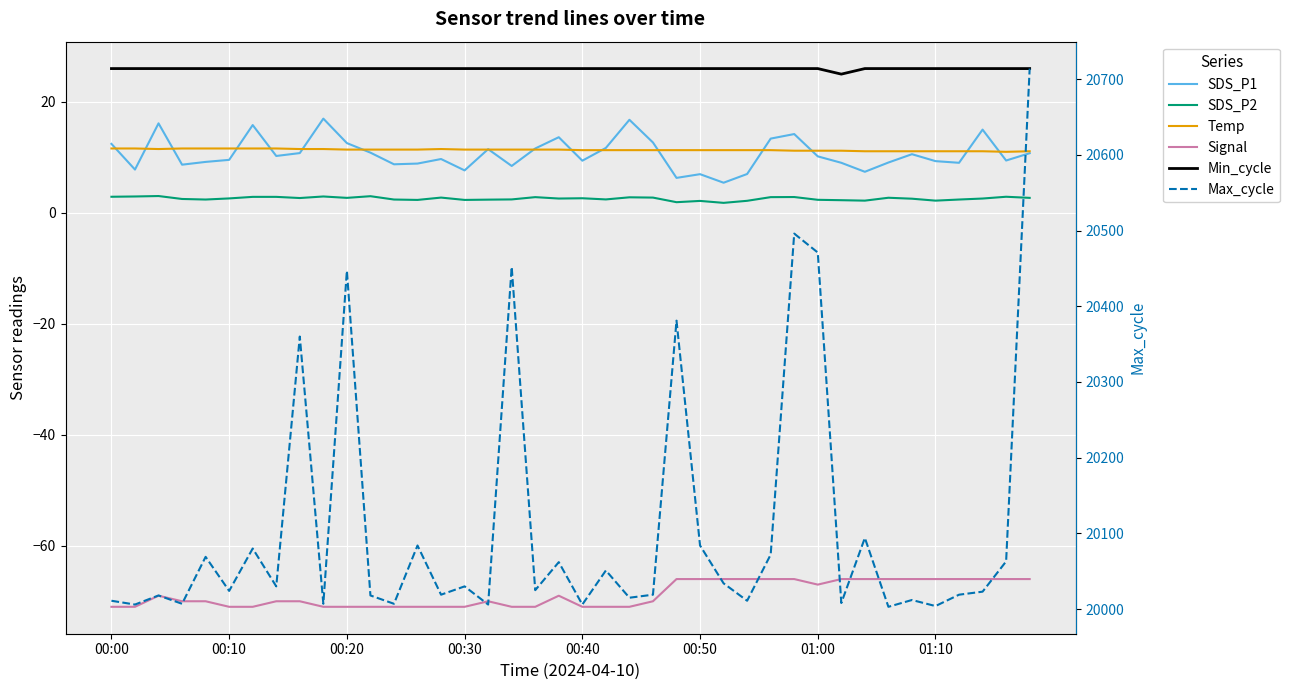

True or false: Signal and SDS_P2 cross at least once.

False